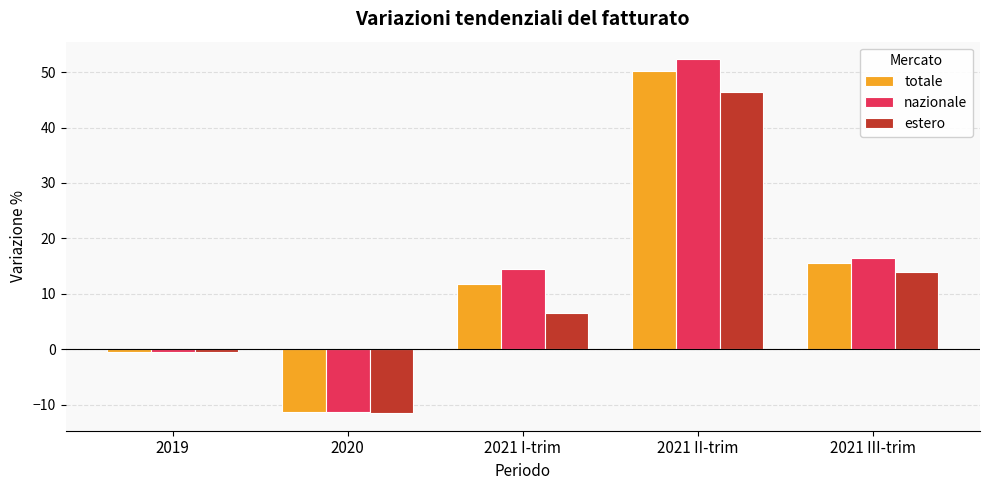

What is the average value of the totale series?

13.1